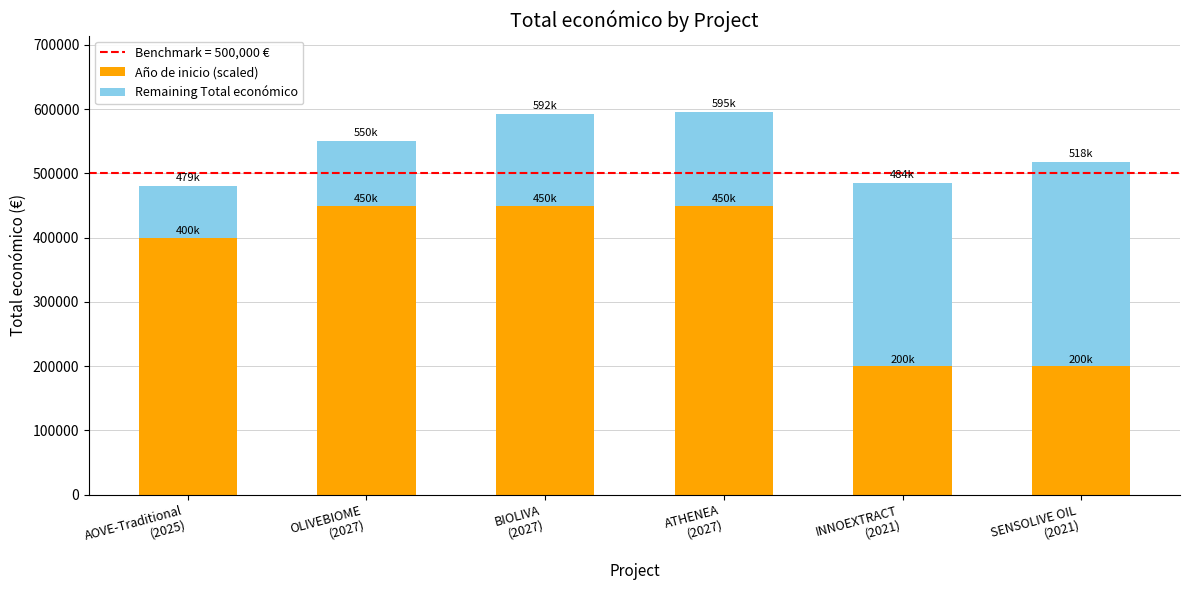

Are the bars horizontal?

No